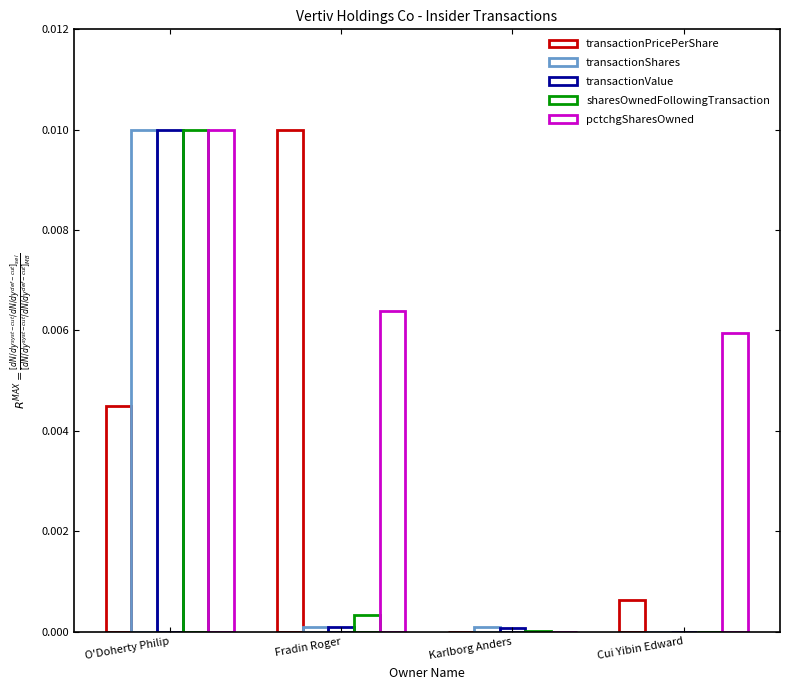

What is the label of the 4th bar from the right?

O'Doherty Philip